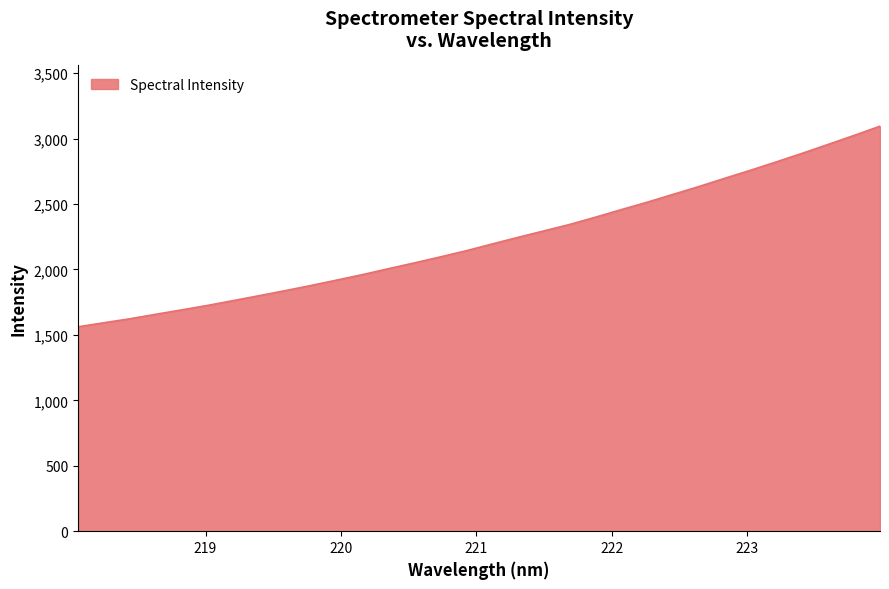

What is the difference between the second highest and minimum values?

1462.7